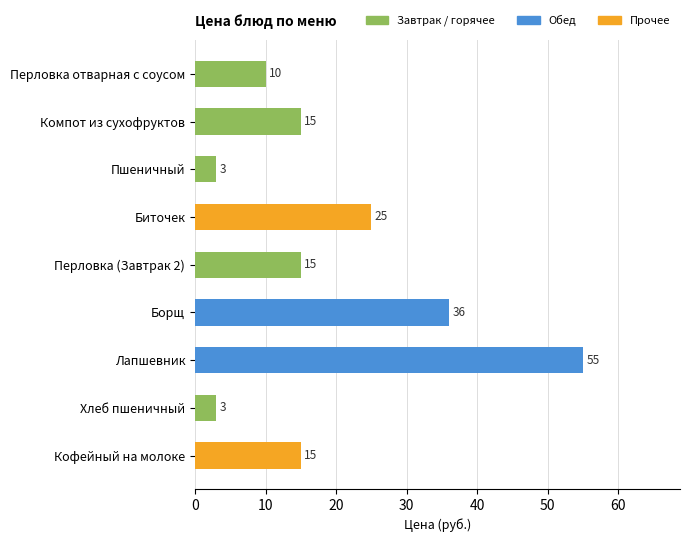

What is the maximum value shown in the chart?

55